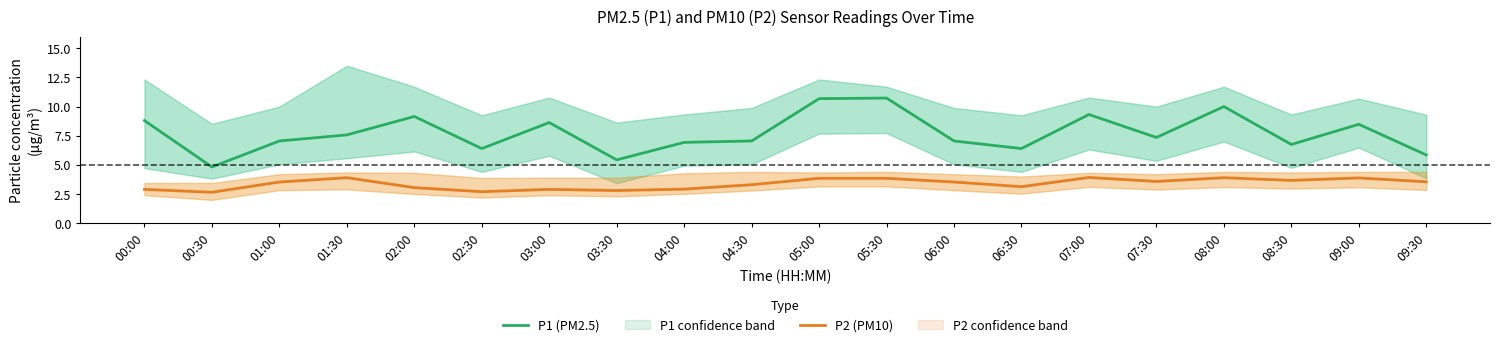

What is the total value across all series at 07:00?

13.2